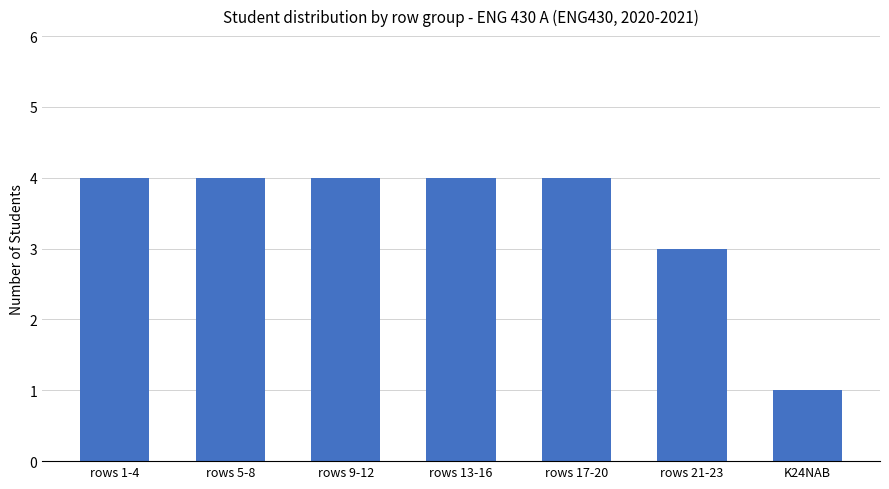

Which has a higher value, rows 21-23 or rows 17-20?

rows 17-20